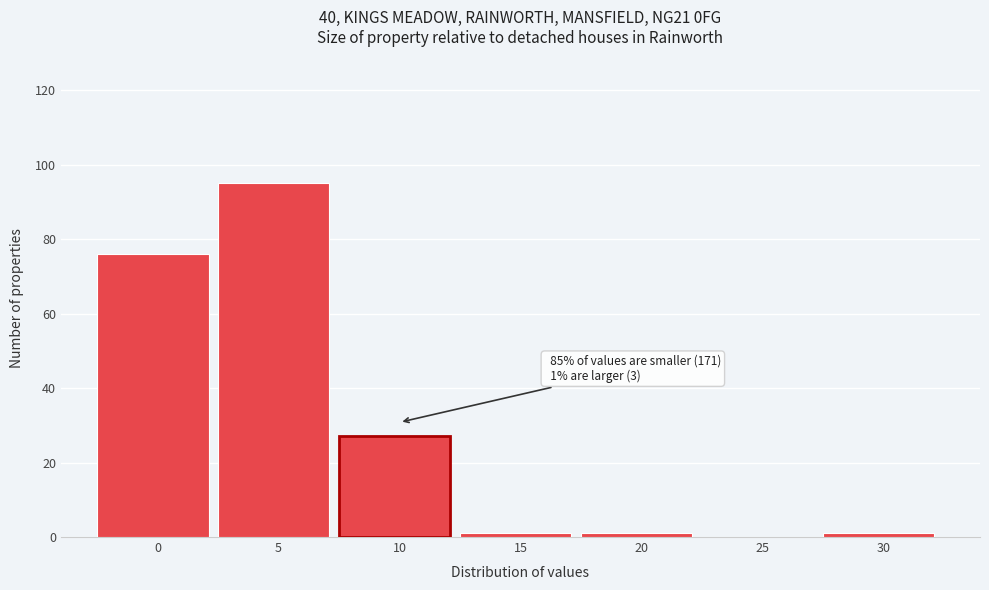

Reading right to left, transcribe all the data shown in this chart.

30=1	25=0	20=1	15=1	10=27	5=95	0=76